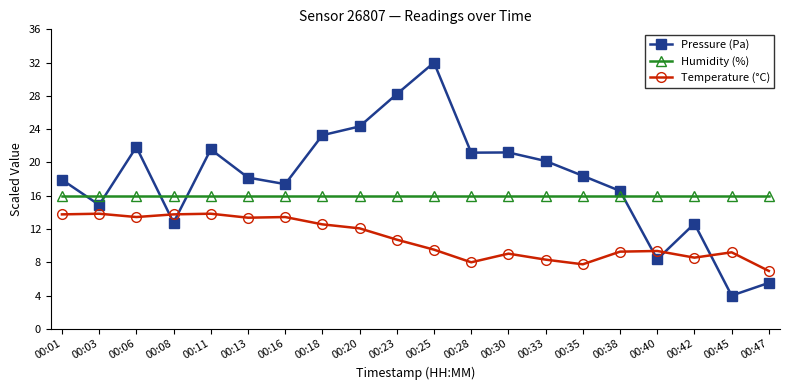

What is the greatest value displayed?

32.0